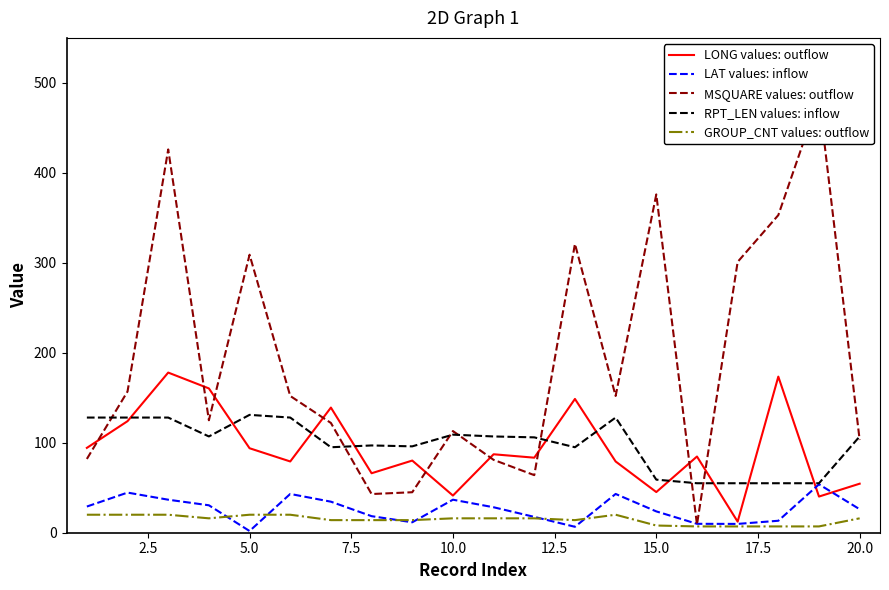

What is the average value of the RPT_LEN values: inflow series?

98.5